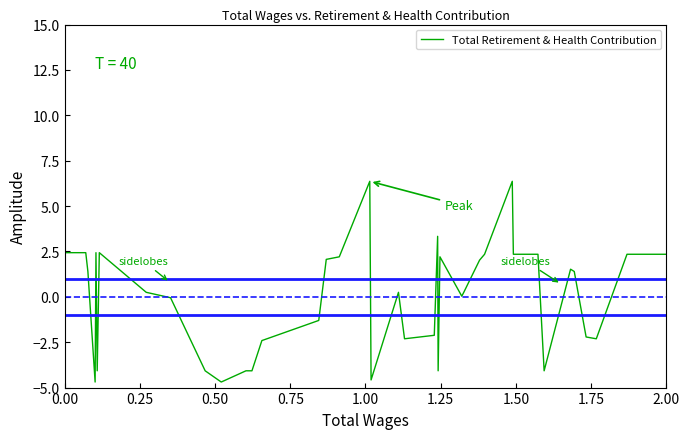

What is the difference between the maximum and second lowest values?

11.1